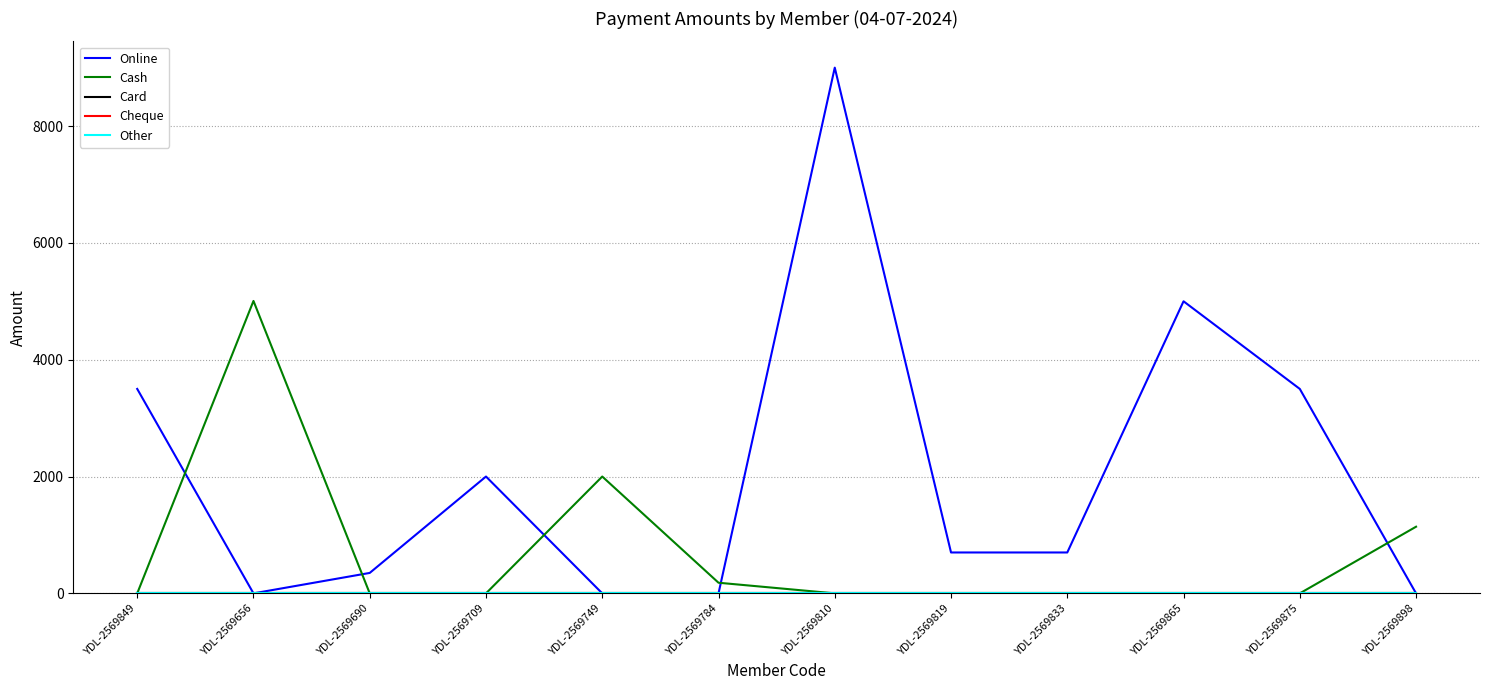

True or false: Cheque and Card cross at least once.

False